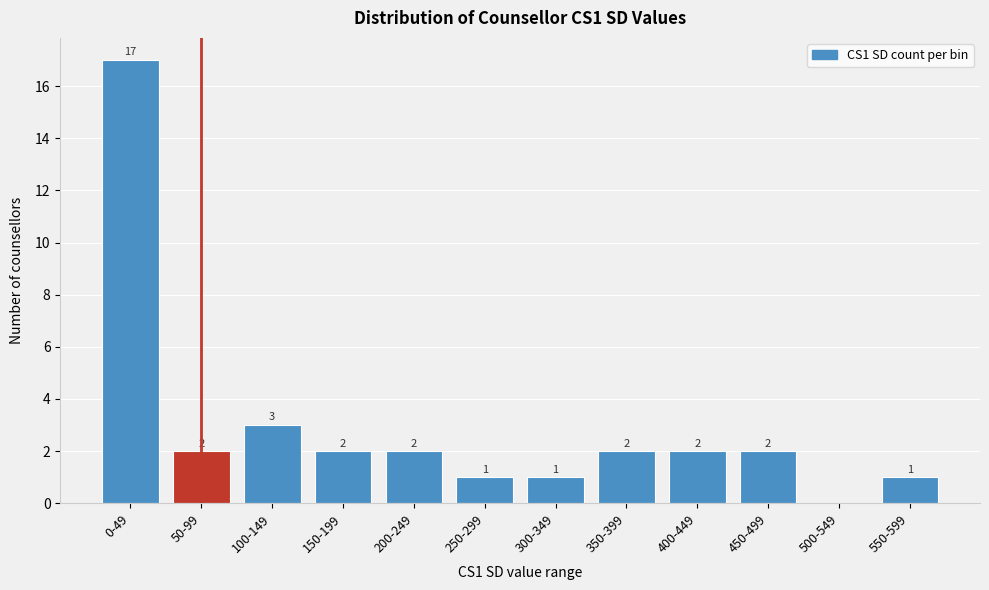

Reading right to left, list all the values displayed in this chart.

550-599=1	500-549=0	450-499=2	400-449=2	350-399=2	300-349=1	250-299=1	200-249=2	150-199=2	100-149=3	50-99=2	0-49=17